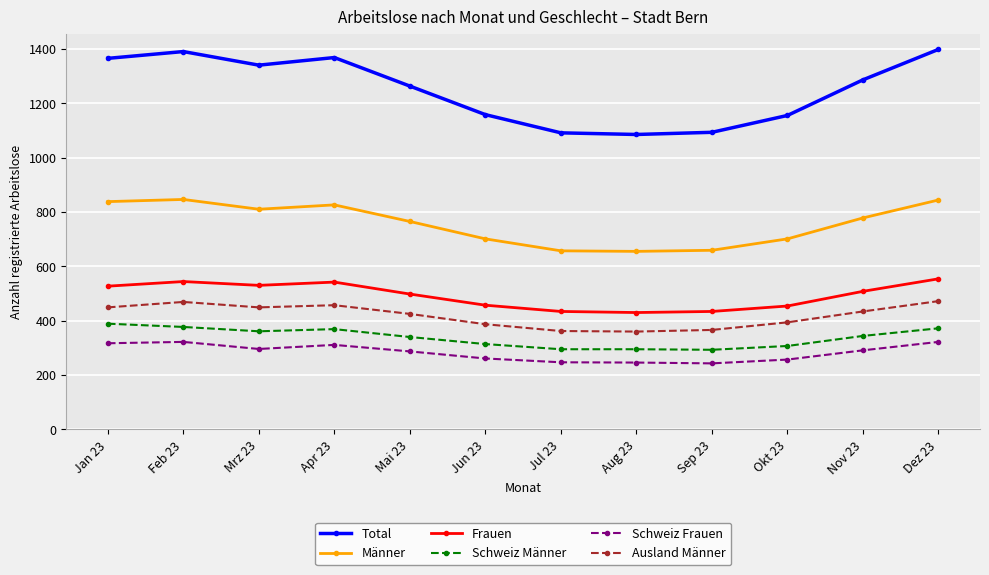

How many values in the Total series are below 1286?

6